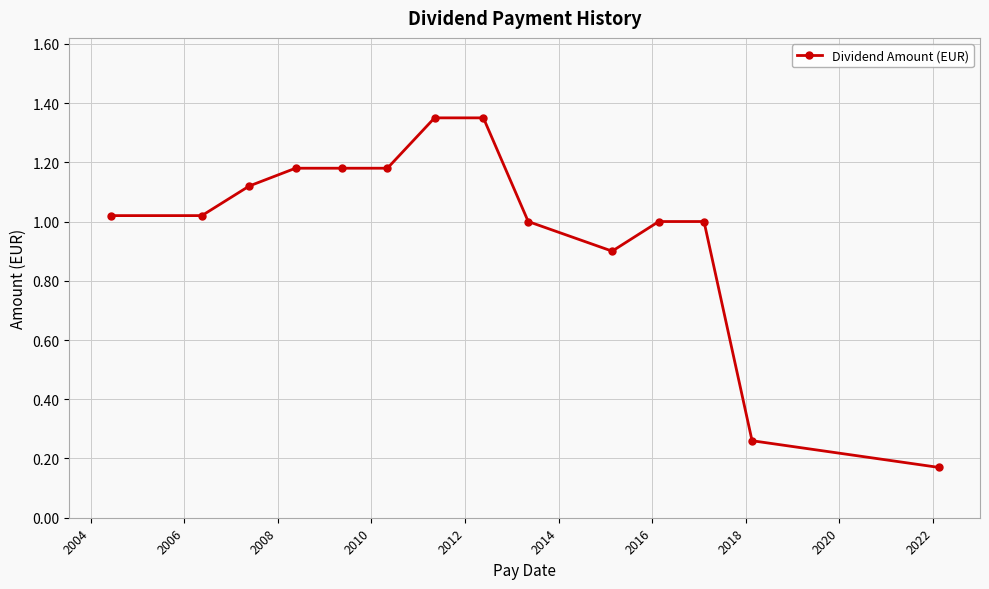

What is the sum of all values?

13.7